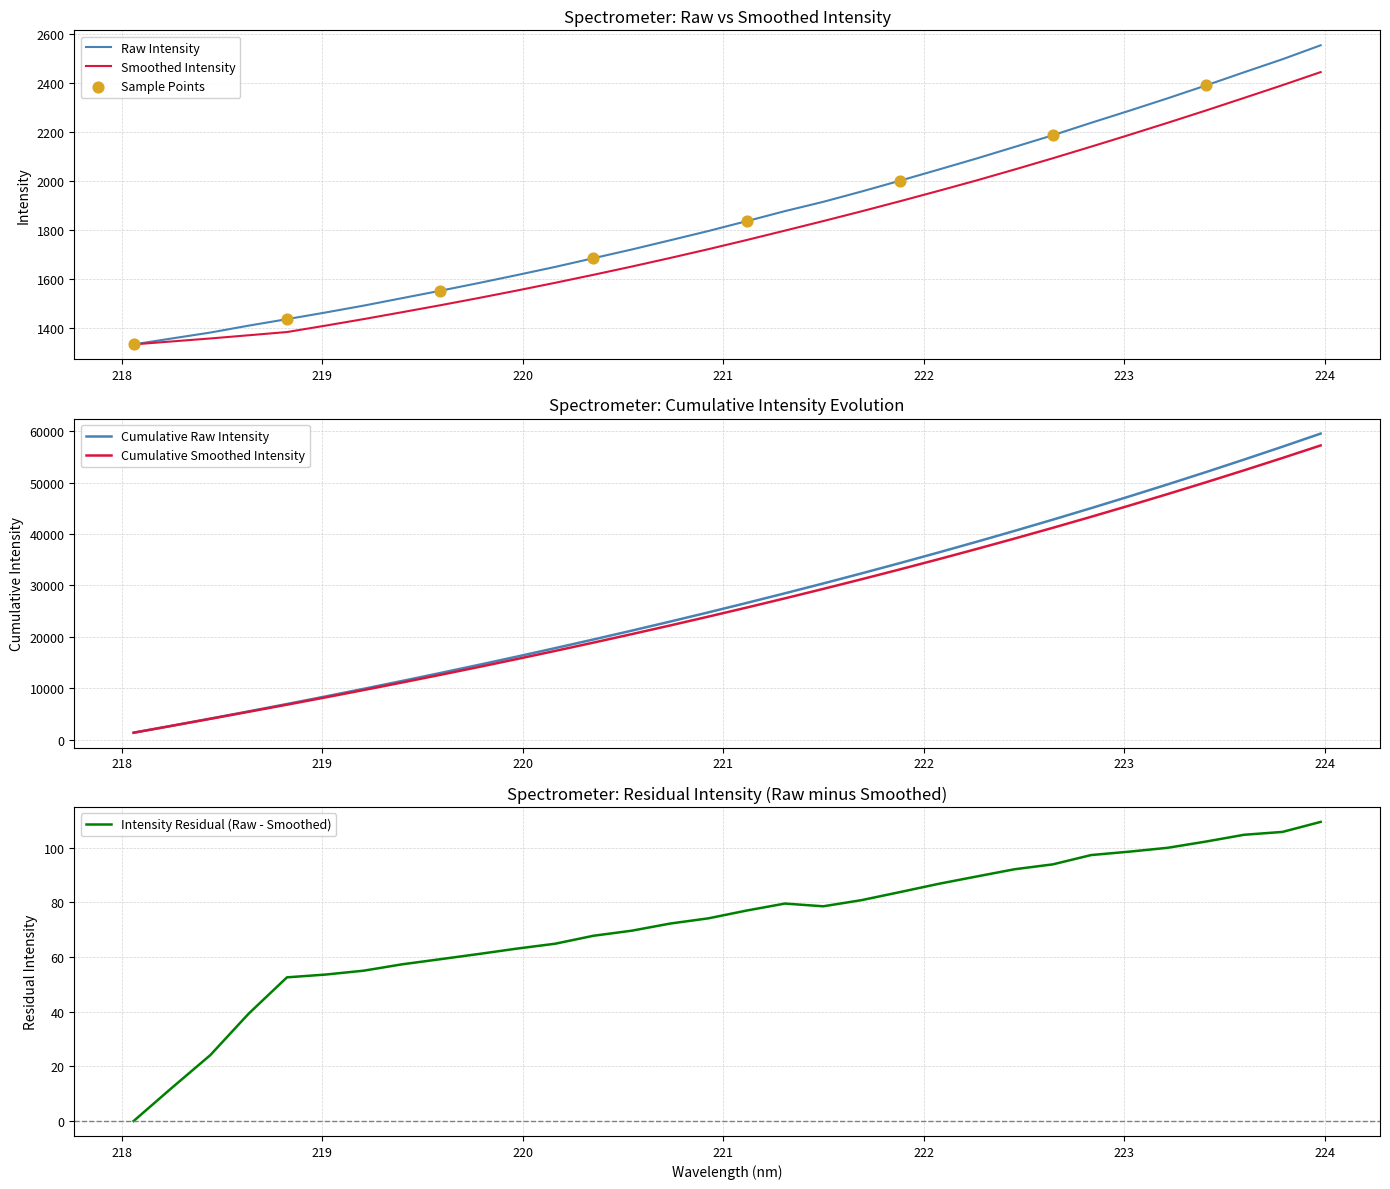

What is the highest value of the Raw Intensity series?

2554.2